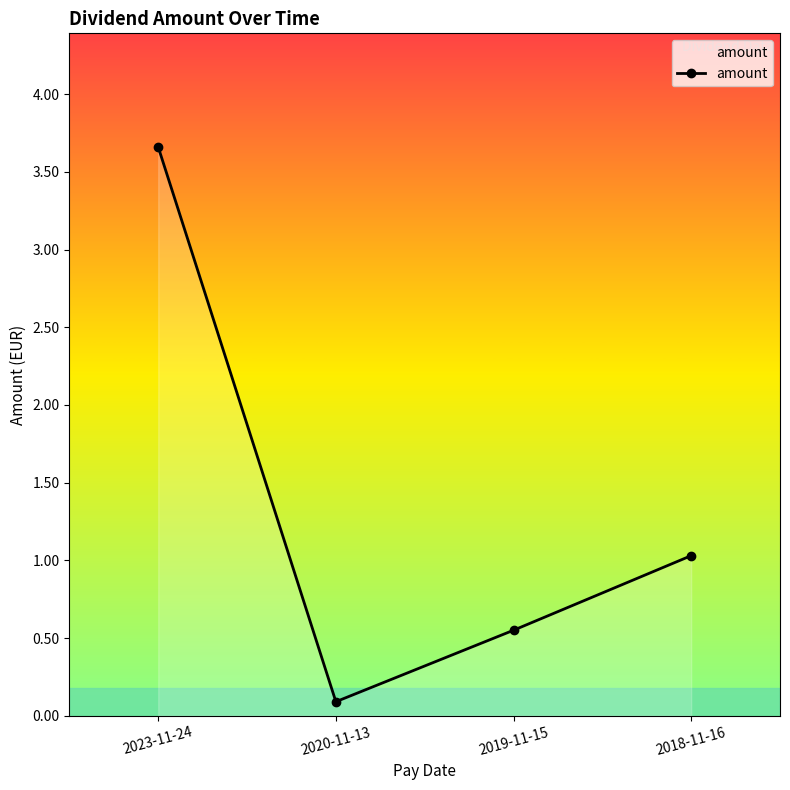

What is the label of the 3rd point from the right?

2020-11-13